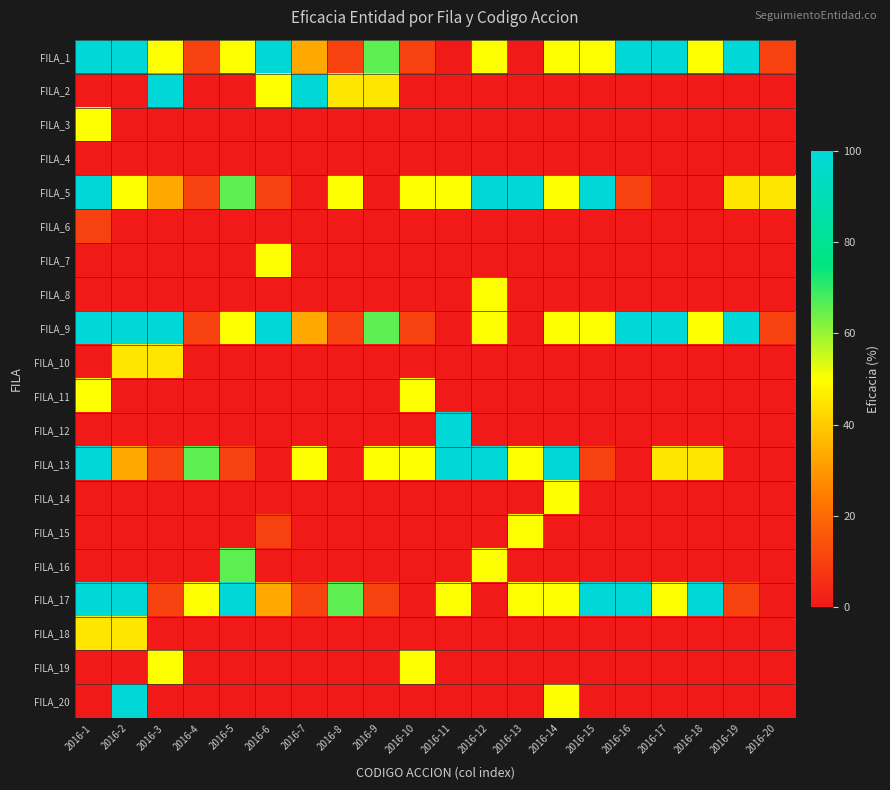

Reading left to right, what are all the values shown in this chart?

FILA_1: 2016-1=100	2016-2=100	2016-3=50	2016-4=10	2016-5=50	2016-6=100	2016-7=33	2016-8=10	2016-9=66	2016-10=10	2016-11=0	2016-12=50	2016-13=0	2016-14=50	2016-15=50	2016-16=100	2016-17=100	2016-18=50	2016-19=100	2016-20=10
FILA_2: 2016-1=0	2016-2=0	2016-3=100	2016-4=0	2016-5=0	2016-6=50	2016-7=100	2016-8=45	2016-9=45	2016-10=0	2016-11=0	2016-12=0	2016-13=0	2016-14=0	2016-15=0	2016-16=0	2016-17=0	2016-18=0	2016-19=0	2016-20=0
FILA_3: 2016-1=50	2016-2=0	2016-3=0	2016-4=0	2016-5=0	2016-6=0	2016-7=0	2016-8=0	2016-9=0	2016-10=0	2016-11=0	2016-12=0	2016-13=0	2016-14=0	2016-15=0	2016-16=0	2016-17=0	2016-18=0	2016-19=0	2016-20=0
FILA_4: 2016-1=0	2016-2=0	2016-3=0	2016-4=0	2016-5=0	2016-6=0	2016-7=0	2016-8=0	2016-9=0	2016-10=0	2016-11=0	2016-12=0	2016-13=0	2016-14=0	2016-15=0	2016-16=0	2016-17=0	2016-18=0	2016-19=0	2016-20=0
FILA_5: 2016-1=100	2016-2=50	2016-3=33	2016-4=10	2016-5=66	2016-6=10	2016-7=0	2016-8=50	2016-9=0	2016-10=50	2016-11=50	2016-12=100	2016-13=100	2016-14=50	2016-15=100	2016-16=10	2016-17=0	2016-18=0	2016-19=45	2016-20=45
FILA_6: 2016-1=10	2016-2=0	2016-3=0	2016-4=0	2016-5=0	2016-6=0	2016-7=0	2016-8=0	2016-9=0	2016-10=0	2016-11=0	2016-12=0	2016-13=0	2016-14=0	2016-15=0	2016-16=0	2016-17=0	2016-18=0	2016-19=0	2016-20=0
FILA_7: 2016-1=0	2016-2=0	2016-3=0	2016-4=0	2016-5=0	2016-6=50	2016-7=0	2016-8=0	2016-9=0	2016-10=0	2016-11=0	2016-12=0	2016-13=0	2016-14=0	2016-15=0	2016-16=0	2016-17=0	2016-18=0	2016-19=0	2016-20=0
FILA_8: 2016-1=0	2016-2=0	2016-3=0	2016-4=0	2016-5=0	2016-6=0	2016-7=0	2016-8=0	2016-9=0	2016-10=0	2016-11=0	2016-12=50	2016-13=0	2016-14=0	2016-15=0	2016-16=0	2016-17=0	2016-18=0	2016-19=0	2016-20=0
FILA_9: 2016-1=100	2016-2=100	2016-3=100	2016-4=10	2016-5=50	2016-6=100	2016-7=33	2016-8=10	2016-9=66	2016-10=10	2016-11=0	2016-12=50	2016-13=0	2016-14=50	2016-15=50	2016-16=100	2016-17=100	2016-18=50	2016-19=100	2016-20=10
FILA_10: 2016-1=0	2016-2=45	2016-3=45	2016-4=0	2016-5=0	2016-6=0	2016-7=0	2016-8=0	2016-9=0	2016-10=0	2016-11=0	2016-12=0	2016-13=0	2016-14=0	2016-15=0	2016-16=0	2016-17=0	2016-18=0	2016-19=0	2016-20=0
FILA_11: 2016-1=50	2016-2=0	2016-3=0	2016-4=0	2016-5=0	2016-6=0	2016-7=0	2016-8=0	2016-9=0	2016-10=50	2016-11=0	2016-12=0	2016-13=0	2016-14=0	2016-15=0	2016-16=0	2016-17=0	2016-18=0	2016-19=0	2016-20=0
FILA_12: 2016-1=0	2016-2=0	2016-3=0	2016-4=0	2016-5=0	2016-6=0	2016-7=0	2016-8=0	2016-9=0	2016-10=0	2016-11=100	2016-12=0	2016-13=0	2016-14=0	2016-15=0	2016-16=0	2016-17=0	2016-18=0	2016-19=0	2016-20=0
FILA_13: 2016-1=100	2016-2=33	2016-3=10	2016-4=66	2016-5=10	2016-6=0	2016-7=50	2016-8=0	2016-9=50	2016-10=50	2016-11=100	2016-12=100	2016-13=50	2016-14=100	2016-15=10	2016-16=0	2016-17=45	2016-18=45	2016-19=0	2016-20=0
FILA_14: 2016-1=0	2016-2=0	2016-3=0	2016-4=0	2016-5=0	2016-6=0	2016-7=0	2016-8=0	2016-9=0	2016-10=0	2016-11=0	2016-12=0	2016-13=0	2016-14=50	2016-15=0	2016-16=0	2016-17=0	2016-18=0	2016-19=0	2016-20=0
FILA_15: 2016-1=0	2016-2=0	2016-3=0	2016-4=0	2016-5=0	2016-6=10	2016-7=0	2016-8=0	2016-9=0	2016-10=0	2016-11=0	2016-12=0	2016-13=50	2016-14=0	2016-15=0	2016-16=0	2016-17=0	2016-18=0	2016-19=0	2016-20=0
FILA_16: 2016-1=0	2016-2=0	2016-3=0	2016-4=0	2016-5=66	2016-6=0	2016-7=0	2016-8=0	2016-9=0	2016-10=0	2016-11=0	2016-12=50	2016-13=0	2016-14=0	2016-15=0	2016-16=0	2016-17=0	2016-18=0	2016-19=0	2016-20=0
FILA_17: 2016-1=100	2016-2=100	2016-3=10	2016-4=50	2016-5=100	2016-6=33	2016-7=10	2016-8=66	2016-9=10	2016-10=0	2016-11=50	2016-12=0	2016-13=50	2016-14=50	2016-15=100	2016-16=100	2016-17=50	2016-18=100	2016-19=10	2016-20=0
FILA_18: 2016-1=45	2016-2=45	2016-3=0	2016-4=0	2016-5=0	2016-6=0	2016-7=0	2016-8=0	2016-9=0	2016-10=0	2016-11=0	2016-12=0	2016-13=0	2016-14=0	2016-15=0	2016-16=0	2016-17=0	2016-18=0	2016-19=0	2016-20=0
FILA_19: 2016-1=0	2016-2=0	2016-3=50	2016-4=0	2016-5=0	2016-6=0	2016-7=0	2016-8=0	2016-9=0	2016-10=50	2016-11=0	2016-12=0	2016-13=0	2016-14=0	2016-15=0	2016-16=0	2016-17=0	2016-18=0	2016-19=0	2016-20=0
FILA_20: 2016-1=0	2016-2=100	2016-3=0	2016-4=0	2016-5=0	2016-6=0	2016-7=0	2016-8=0	2016-9=0	2016-10=0	2016-11=0	2016-12=0	2016-13=0	2016-14=50	2016-15=0	2016-16=0	2016-17=0	2016-18=0	2016-19=0	2016-20=0